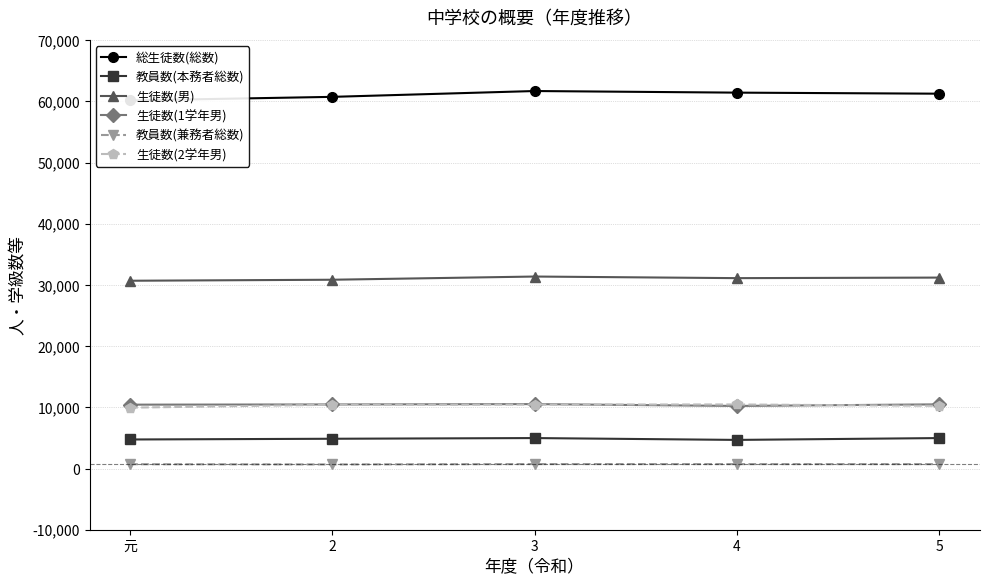

Reading left to right, list all the values displayed in this chart.

総生徒数(総数): 元=60148	2=60736	3=61689	4=61426	5=61254
教員数(本務者総数): 元=4746	2=4865	3=4978	4=4677	5=4977
生徒数(男): 元=30686	2=30851	3=31374	4=31112	5=31202
生徒数(1学年男): 元=10438	2=10470	3=10528	4=10227	5=10487
教員数(兼務者総数): 元=707	2=666	3=729	4=722	5=719
生徒数(2学年男): 元=9947	2=10424	3=10452	4=10469	5=10245